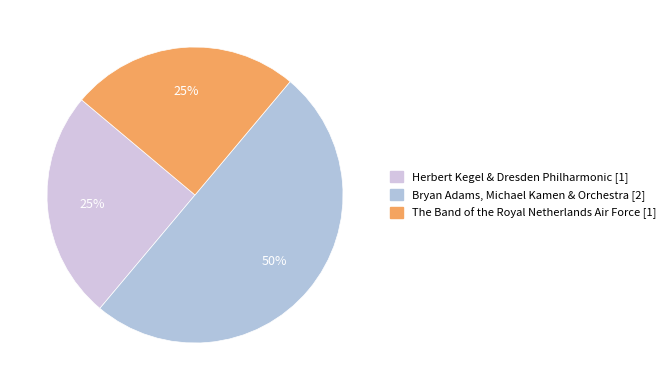

To the nearest percent, what is the difference between the largest and smallest slice percentages?

25%